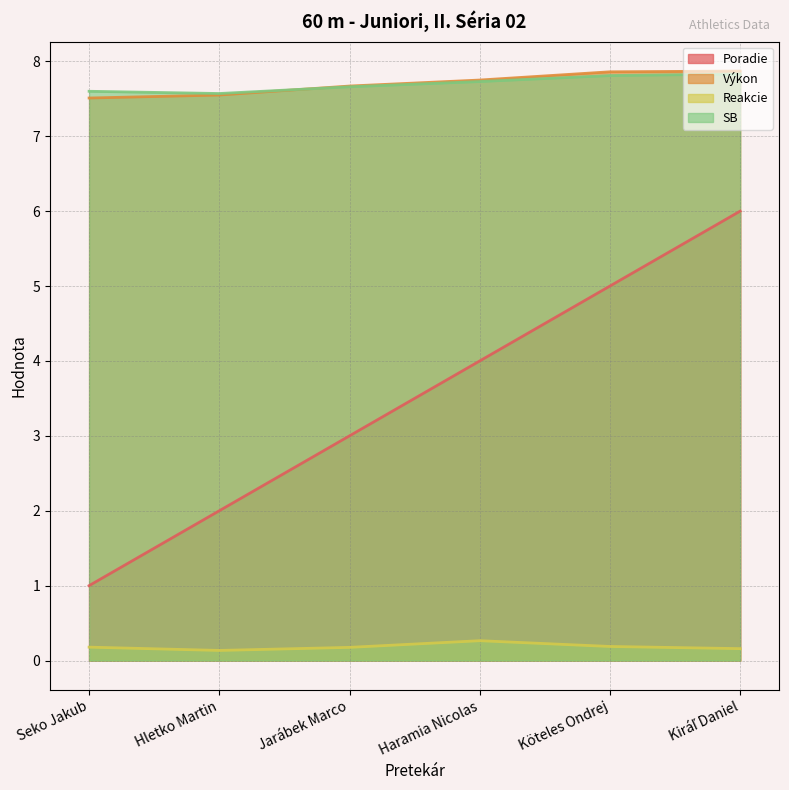

How many interior local valleys does the SB series have?

1